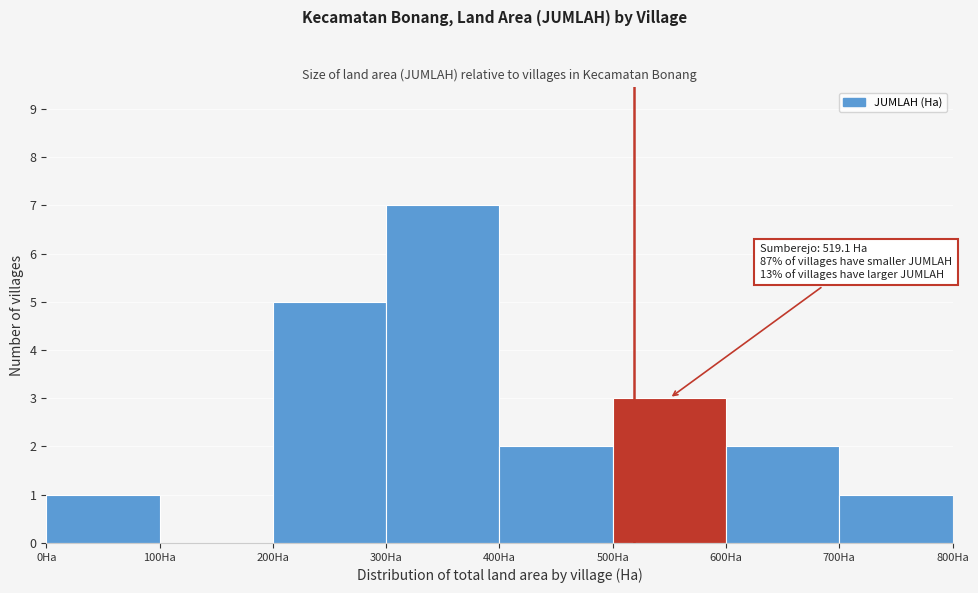

Which range on the x-axis has the tallest bar?

300 to 400